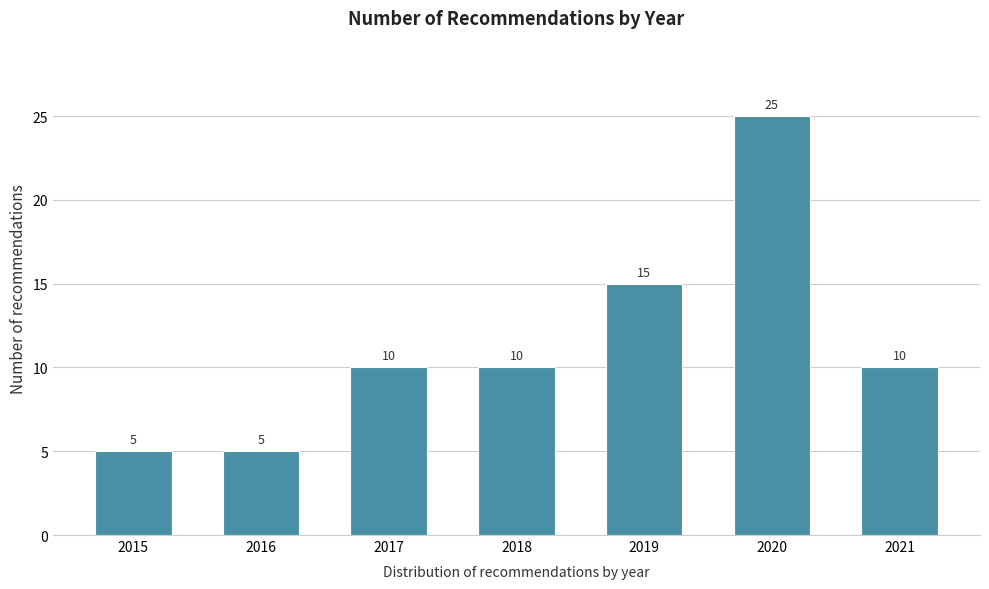

Reading left to right, extract all data points from this chart.

2015=5	2016=5	2017=10	2018=10	2019=15	2020=25	2021=10